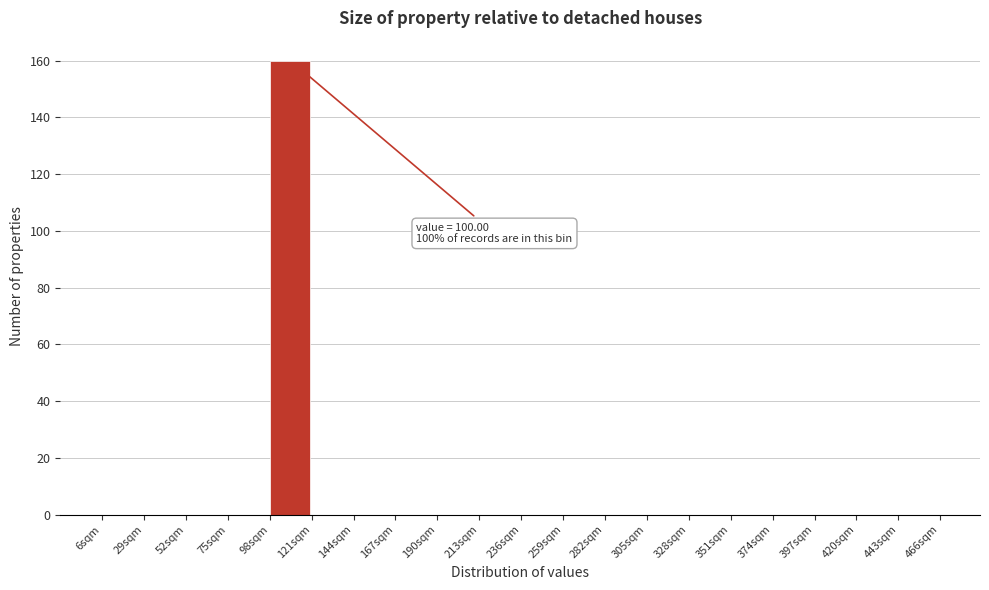

Over which range of the x-axis is the bar tallest?

98 to 121